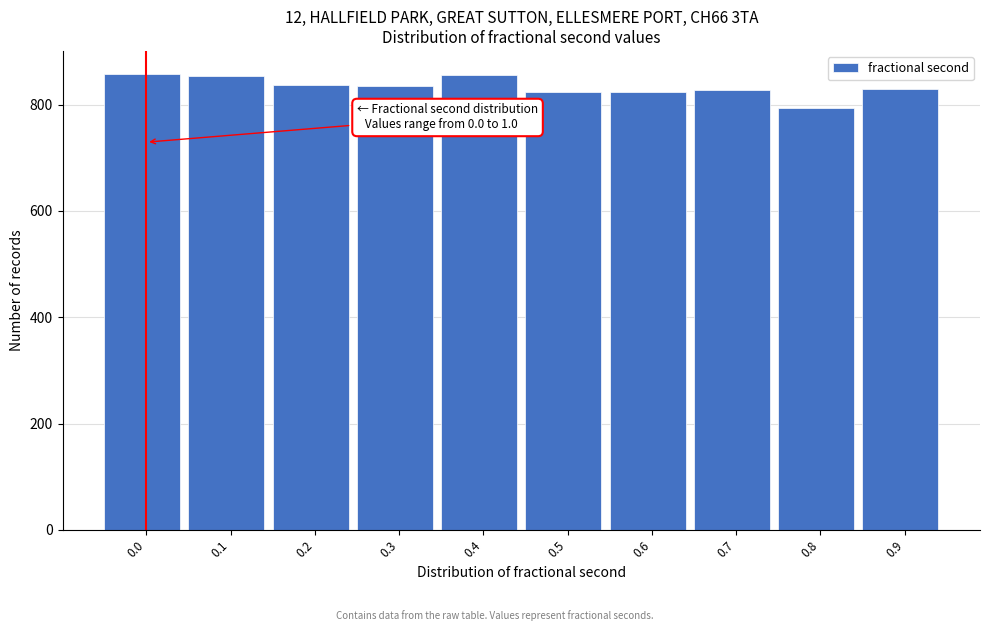

What is the approximate value at 0.6, to the nearest 5?

825